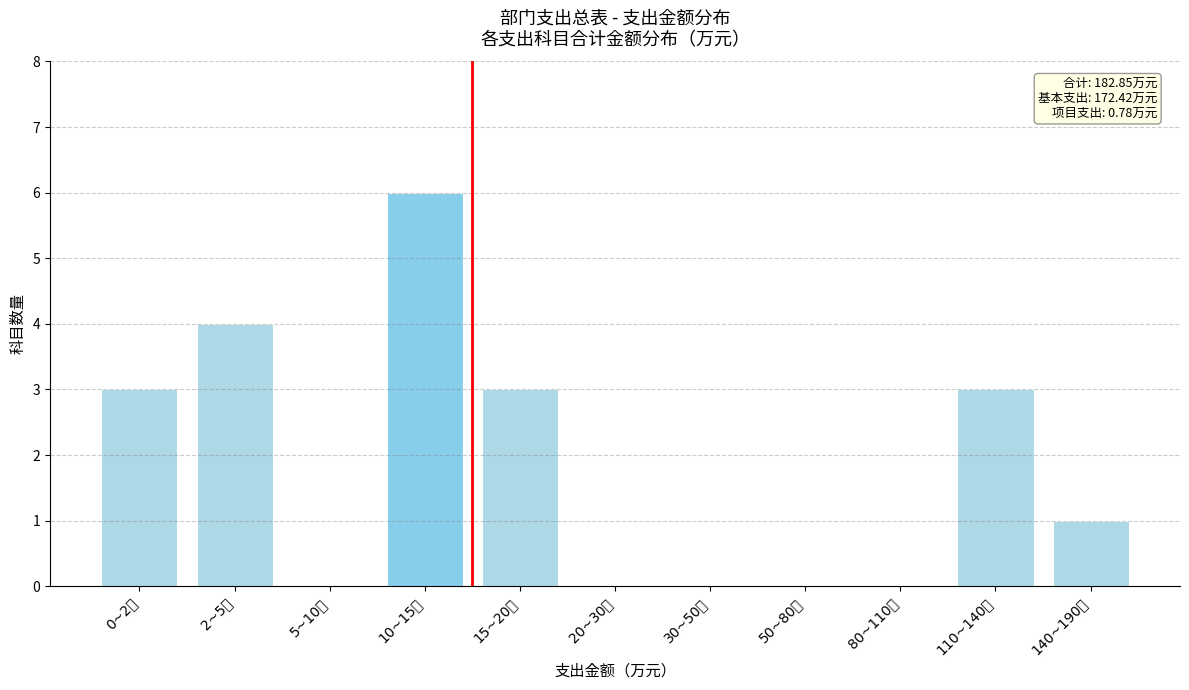

At which category does the chart reach its peak across all series?

10~15万